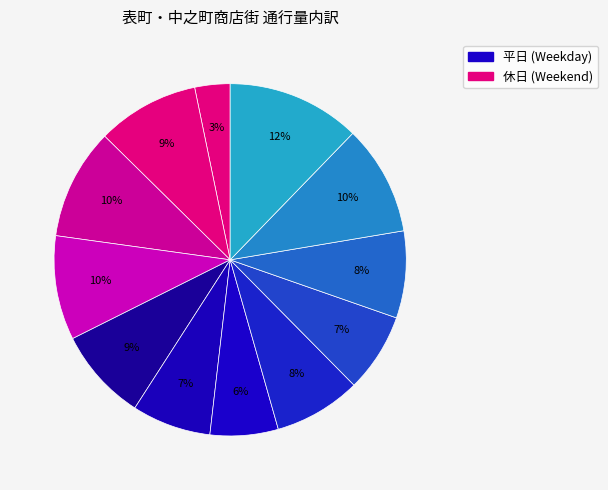

To the nearest percent, what is the difference between the largest and smallest slice percentages?

9%